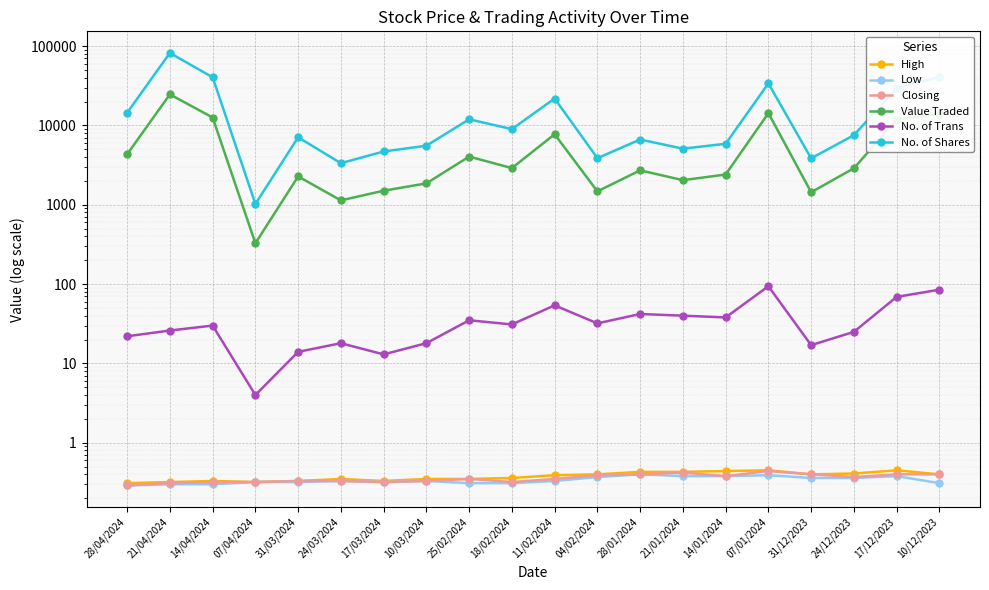

What position from the right is 10/03/2024?

13